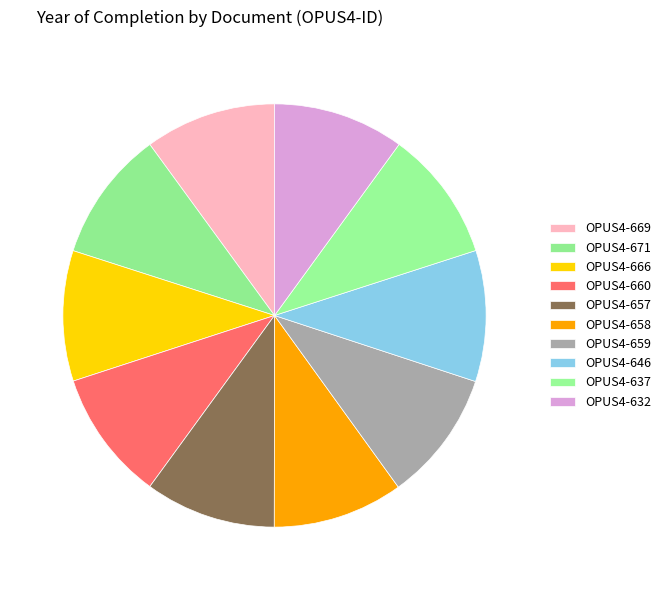

Count the number of slices in the pie.

10